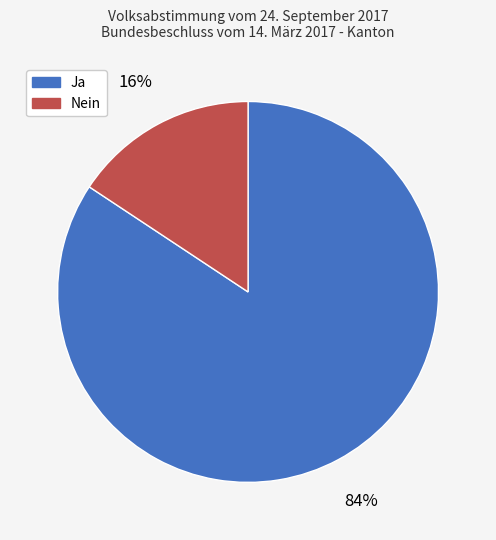

Which has a higher value, Nein or Ja?

Ja